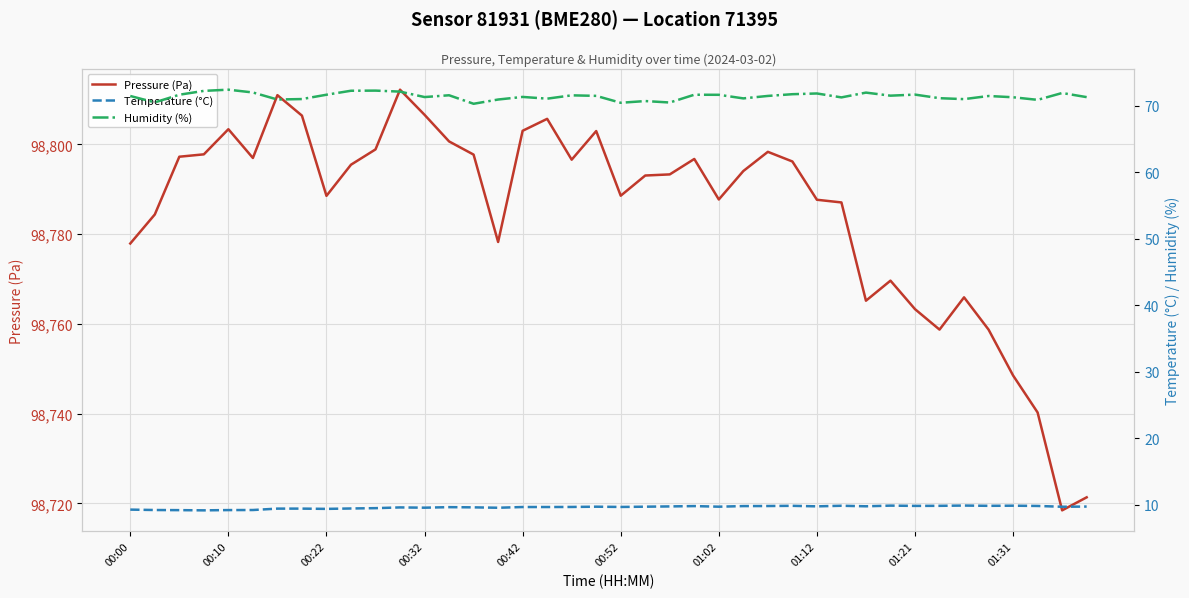

True or false: Pressure (Pa) and Humidity (%) cross at least once.

False